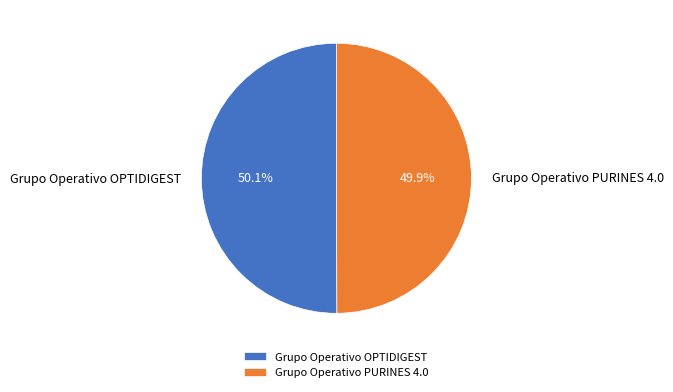

What is the ratio of the value at Grupo Operativo PURINES 4.0 to the value at Grupo Operativo OPTIDIGEST?

1.0